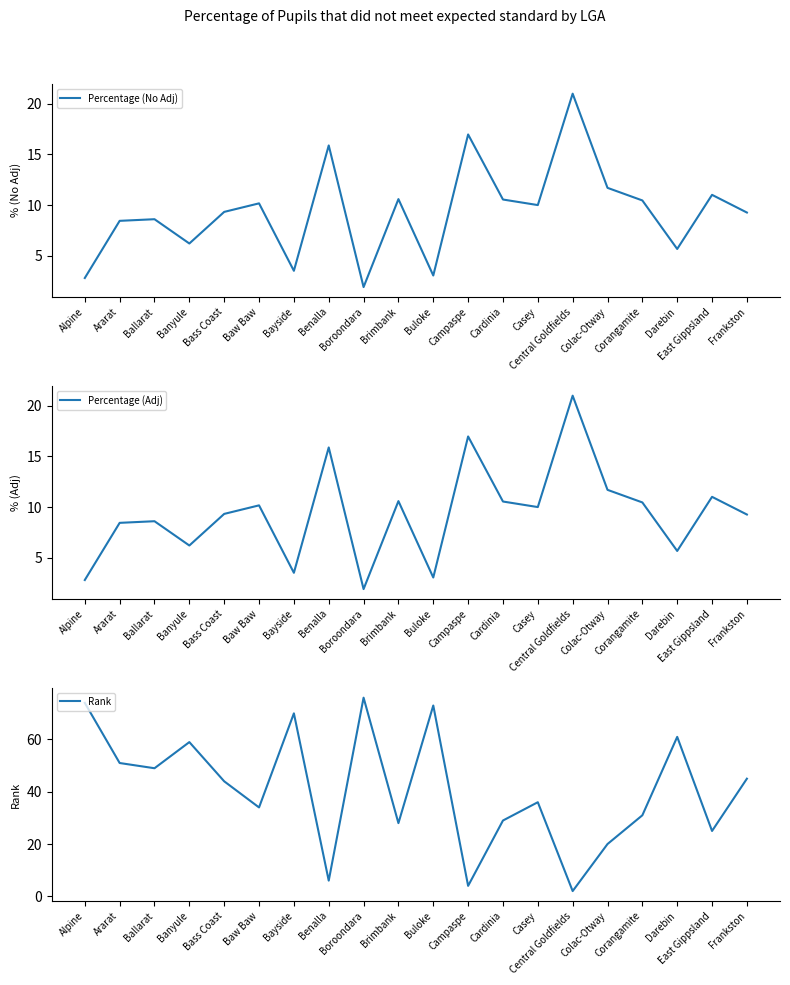

The value of Percentage (No Adj) at Bass Coast is 5.4. True or false?

False